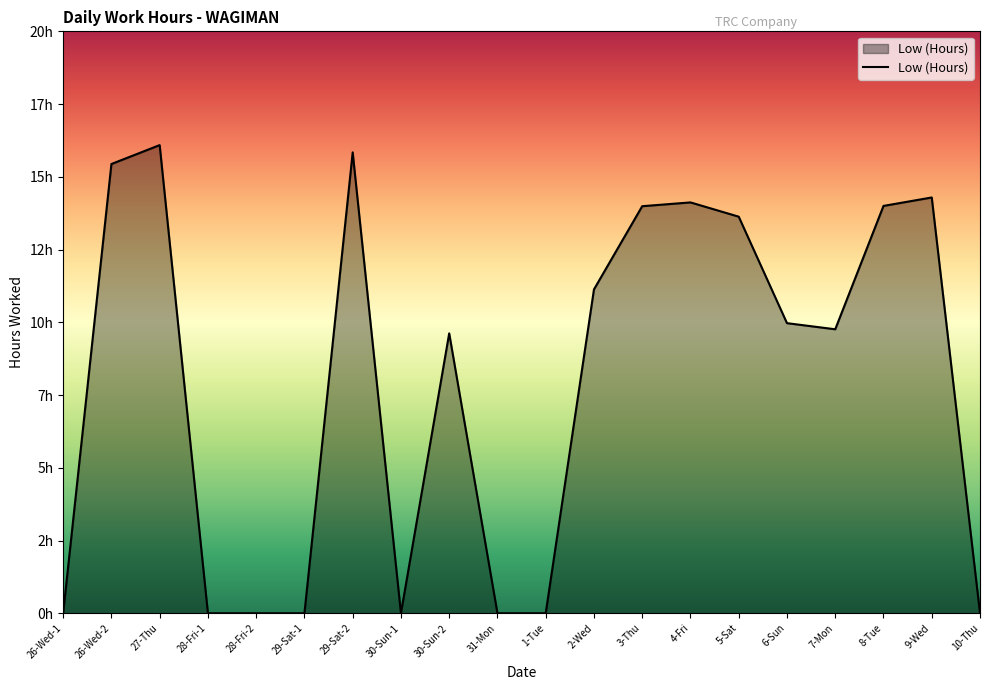

Does the chart have visible grid lines?

No